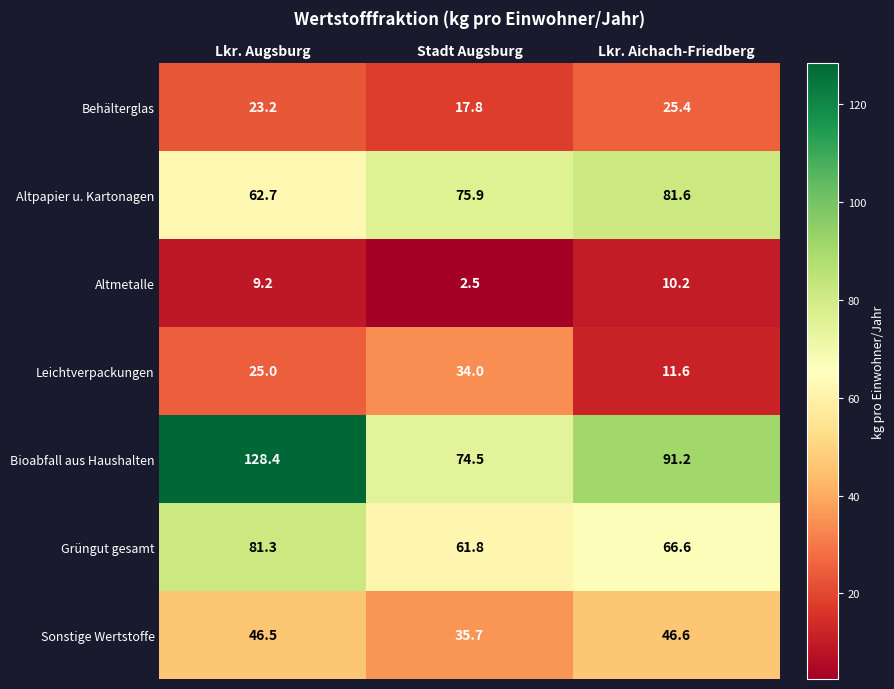

At which label is Sonstige Wertstoffe closest to 41?

Stadt Augsburg